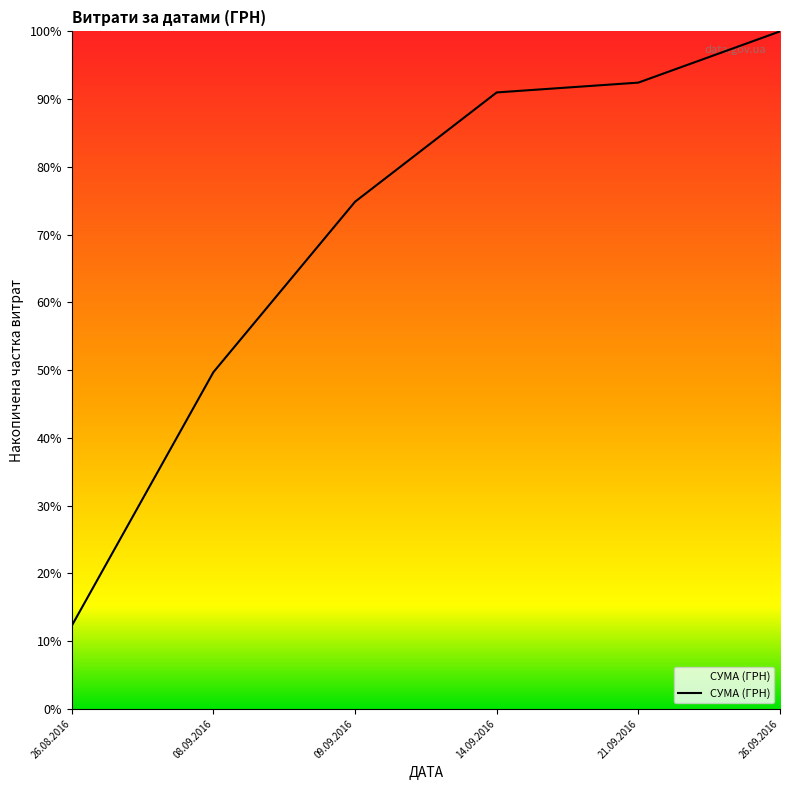

True or false: there are more than 0 points higher than both neighbors.

False